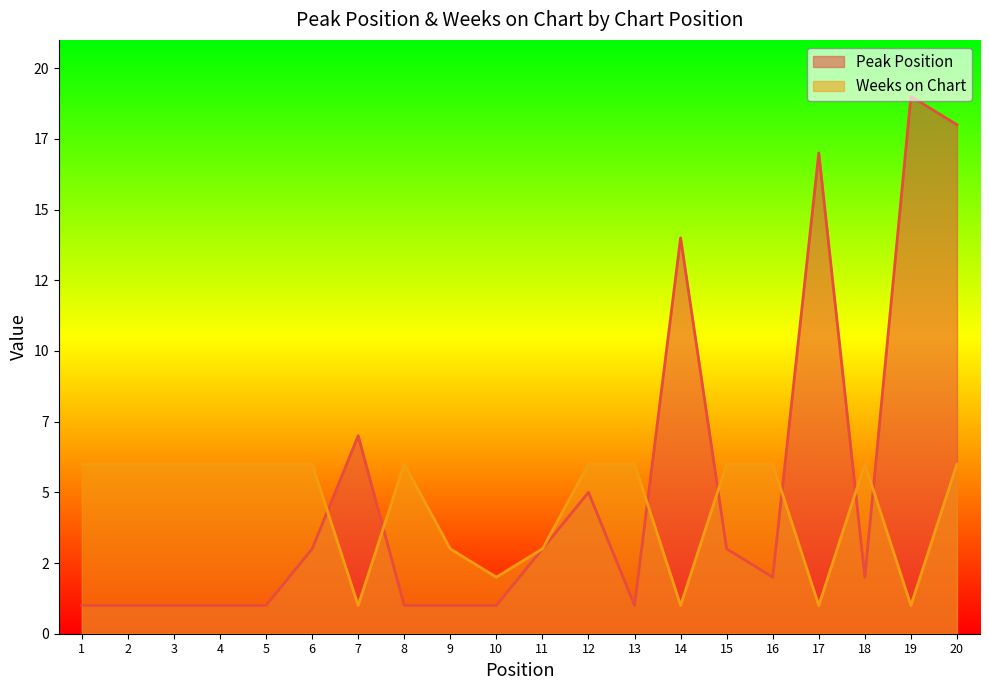

At which category is the sum across all series the highest?

20